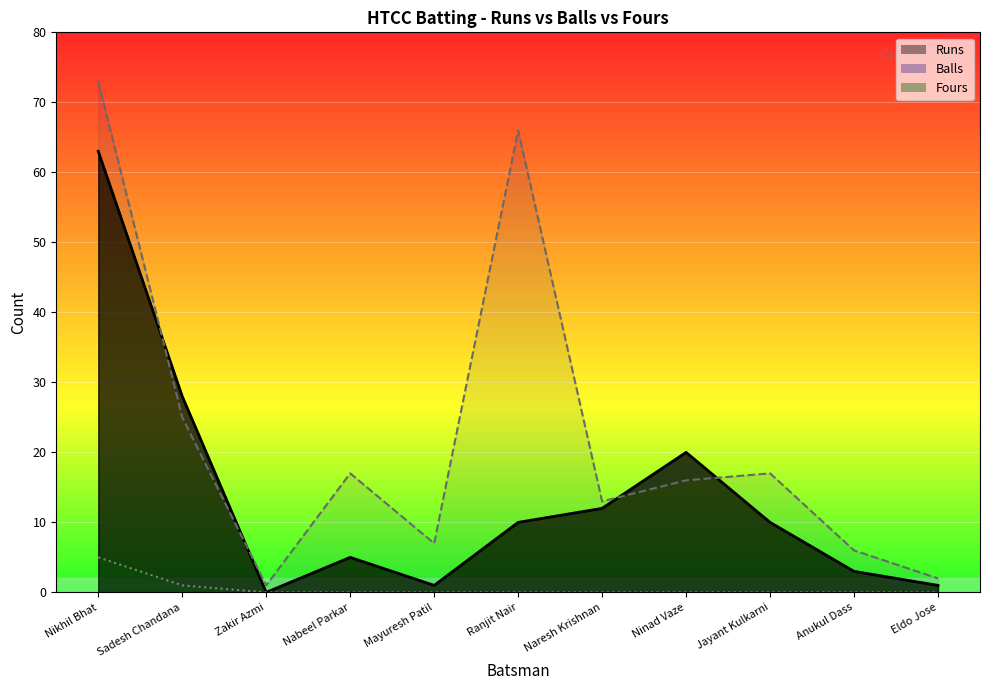

What is the difference between the highest and lowest values at Naresh Krishnan?

13